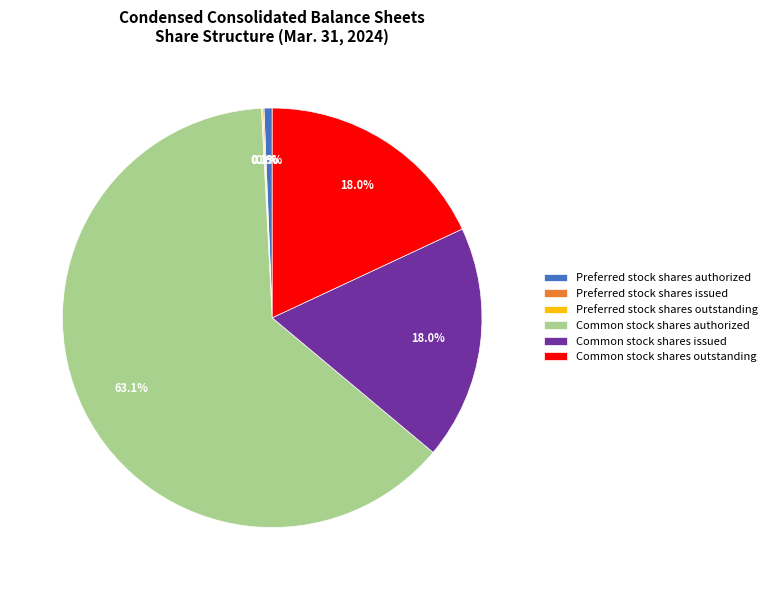

The Preferred stock shares authorized slice represents 1% of the pie. True or false?

True